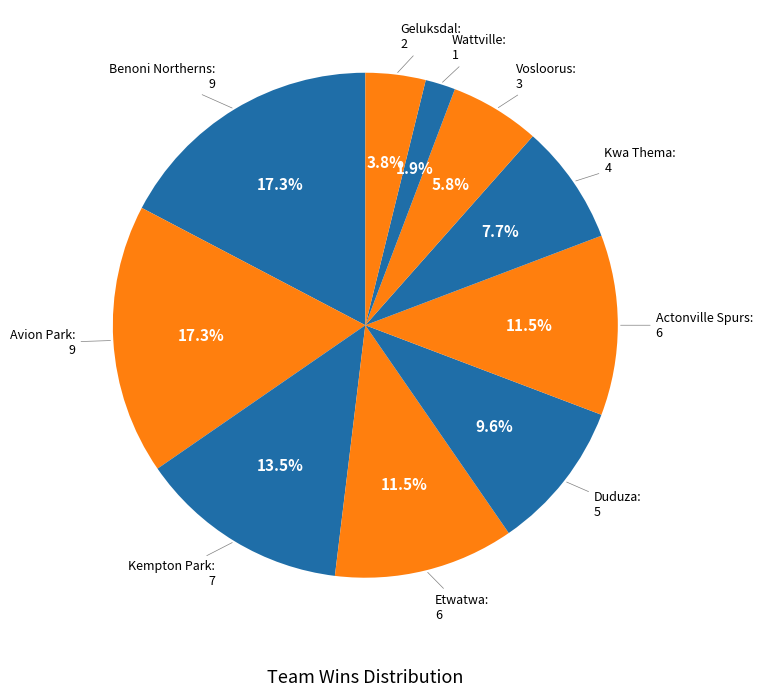

What percentage is NOT represented by Vosloorus?

94.2%